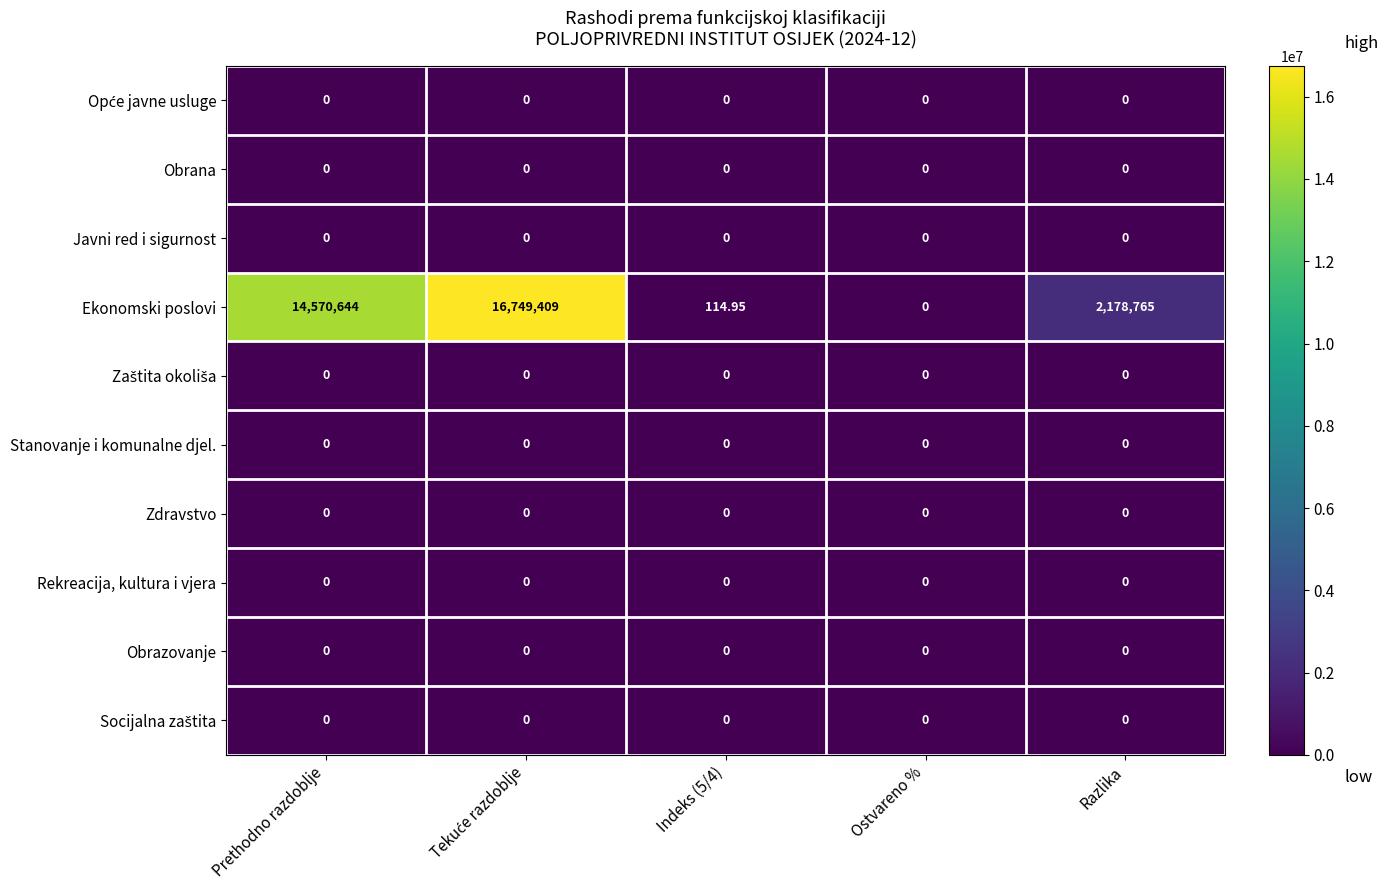

Which series has the largest range (max minus min)?

Ekonomski poslovi